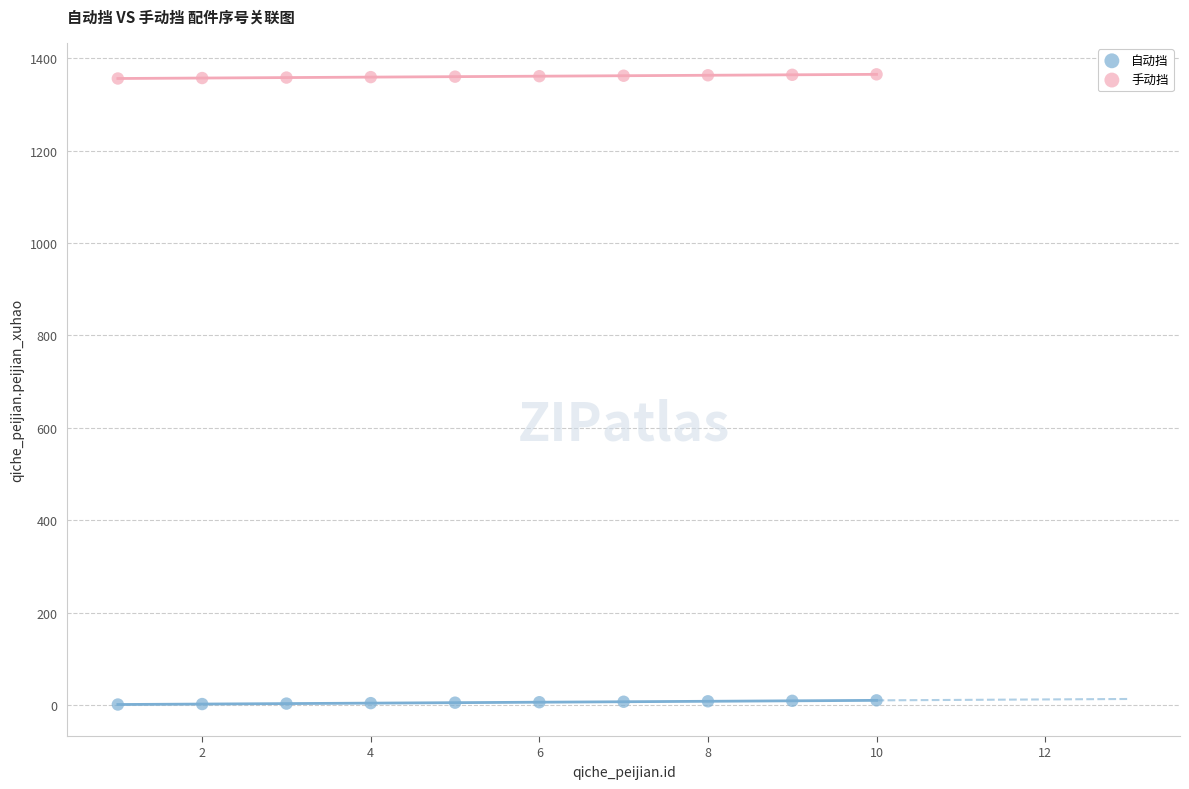

Which series reaches the minimum Y coordinate?

自动挡